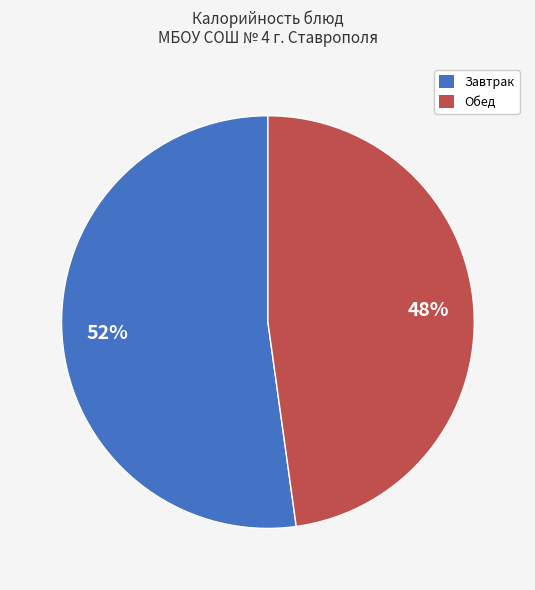

To the nearest percent, what is the difference between the largest and smallest slice percentages?

4%